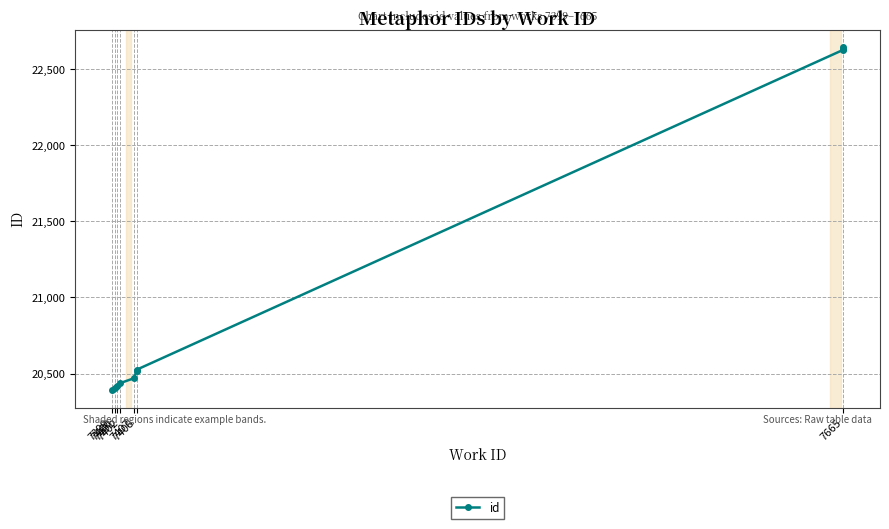

What is the change in value from 7402 to 7665?

+2206